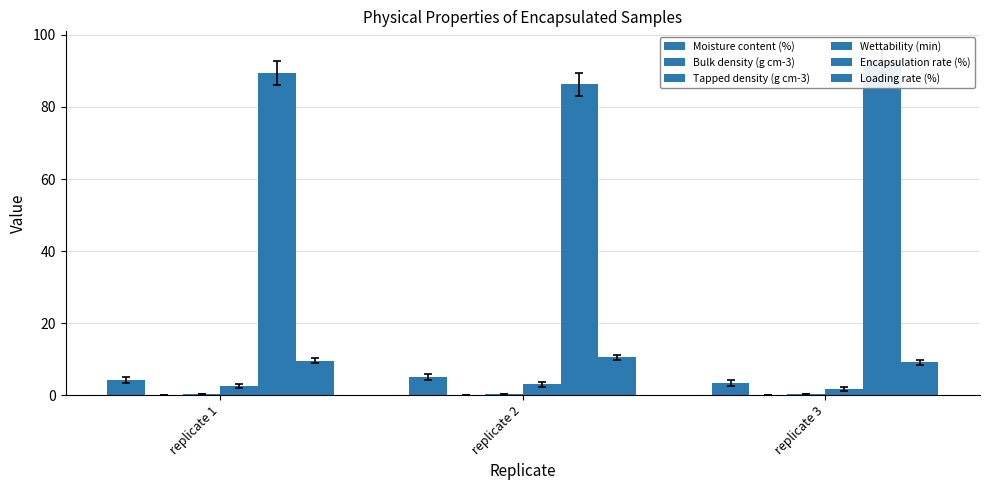

Reading left to right, extract all data points from this chart.

Moisture content (%): 4.2	5.0	3.4
Bulk density (g cm-3): 0.1	0.1	0.1
Tapped density (g cm-3): 0.2	0.2	0.2
Wettability (min): 2.5	3.0	1.8
Encapsulation rate (%): 89.5	86.3	92.9
Loading rate (%): 9.6	10.5	9.1